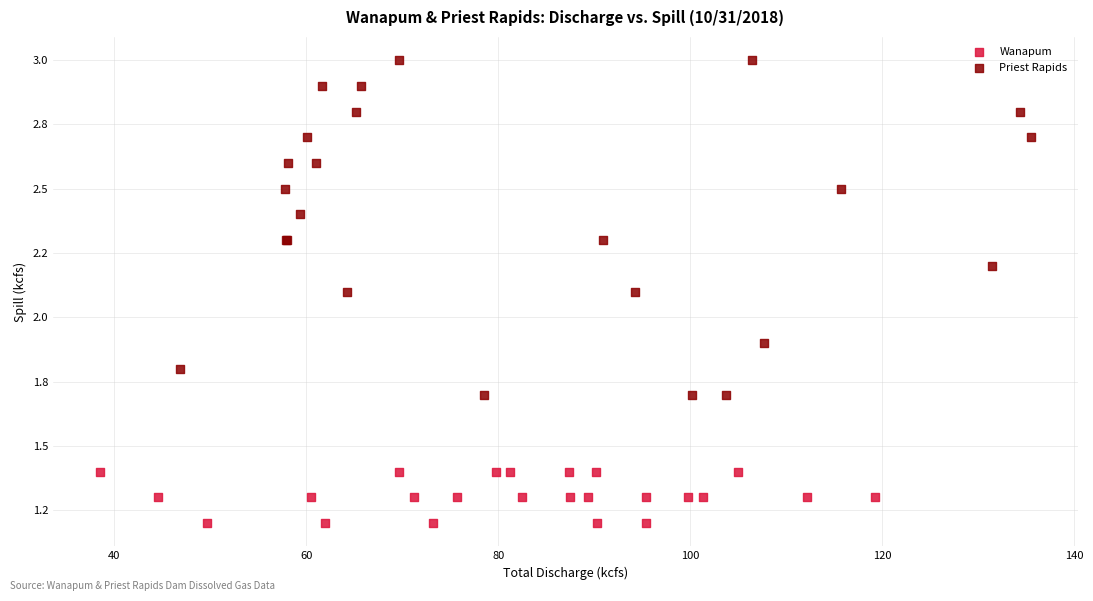

What are all the series names shown in the legend?

Wanapum, Priest Rapids